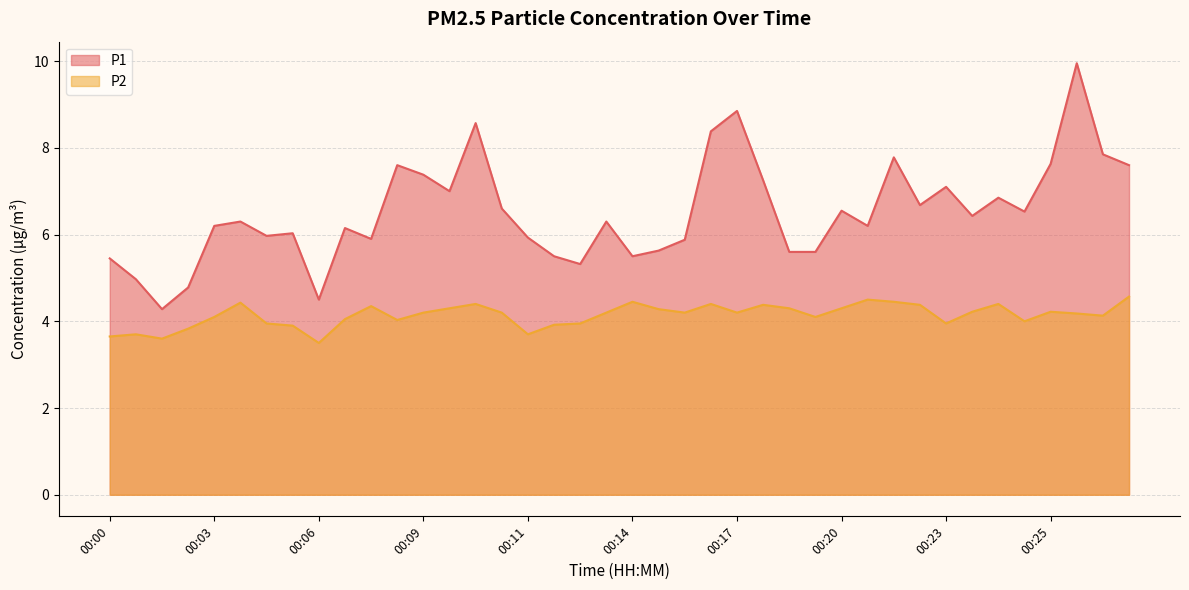

How many data points in P2 are less than 4?

11